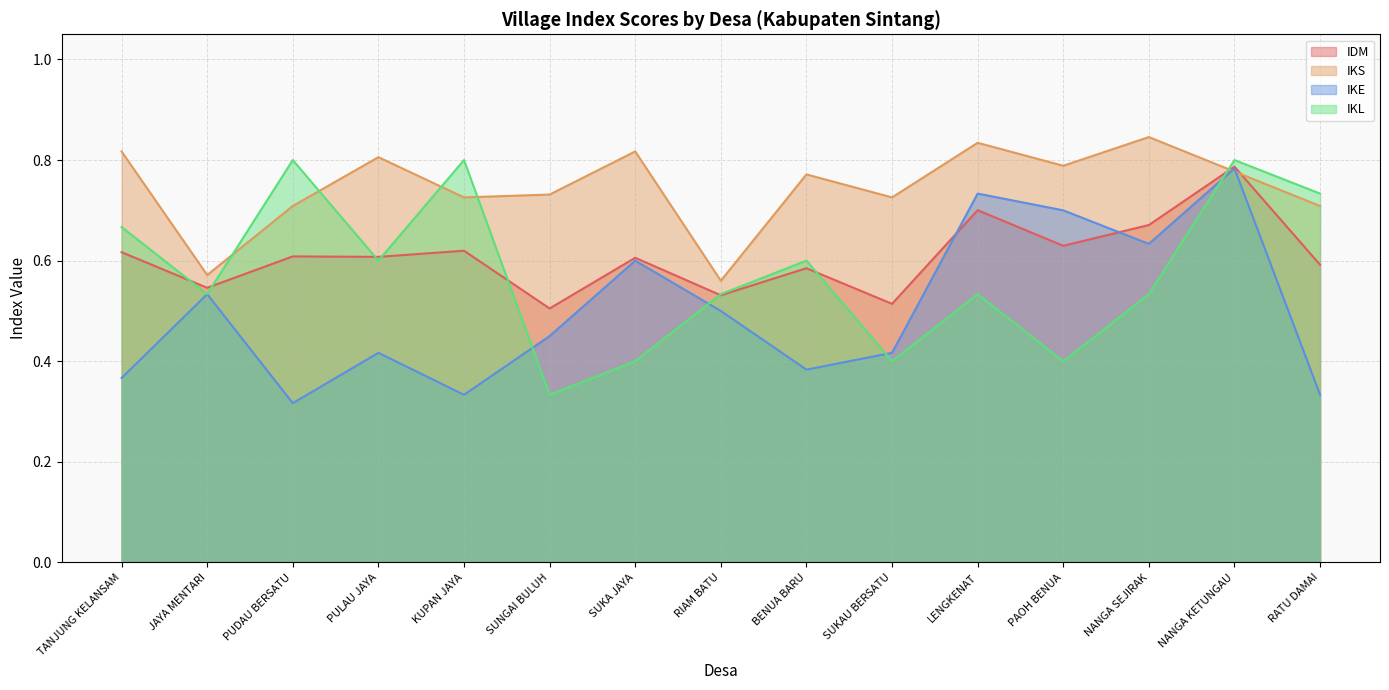

What is the lowest value of the IKL series?

0.3